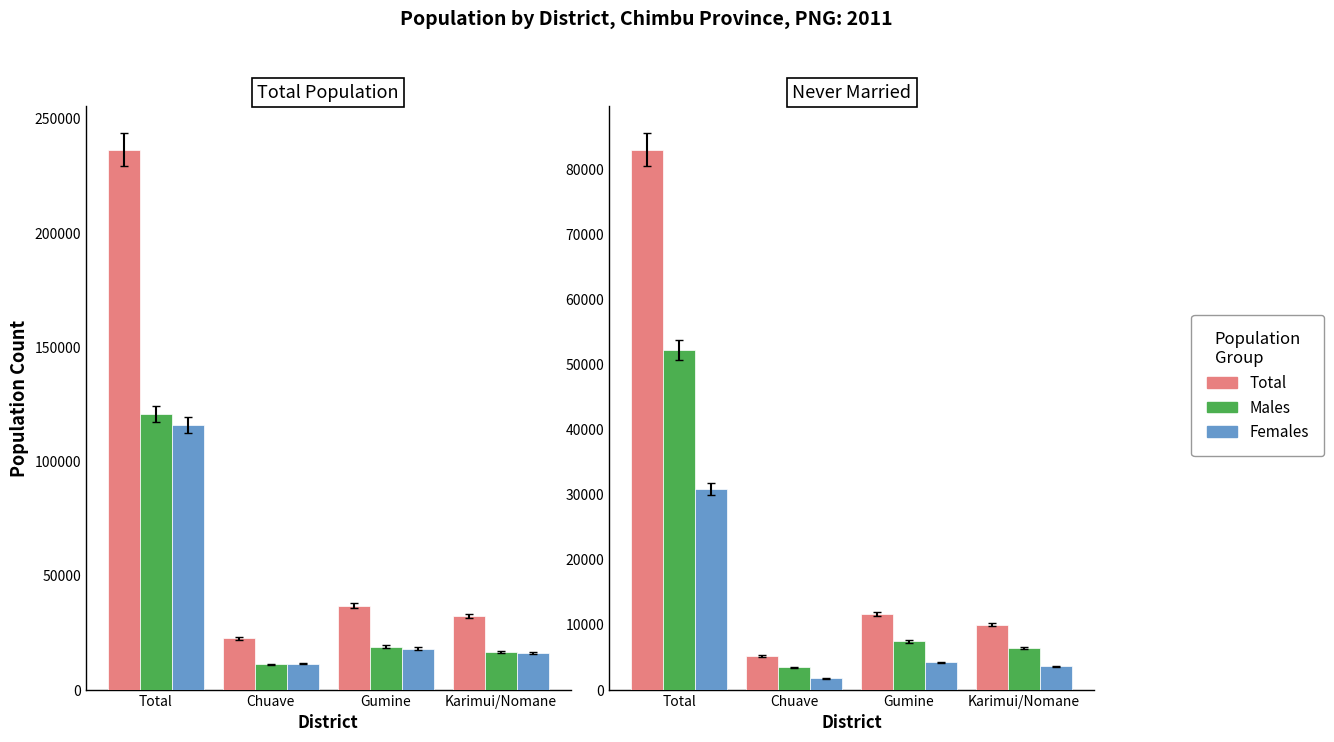

What is the value of the Females bar at the 4th from the left?

3586